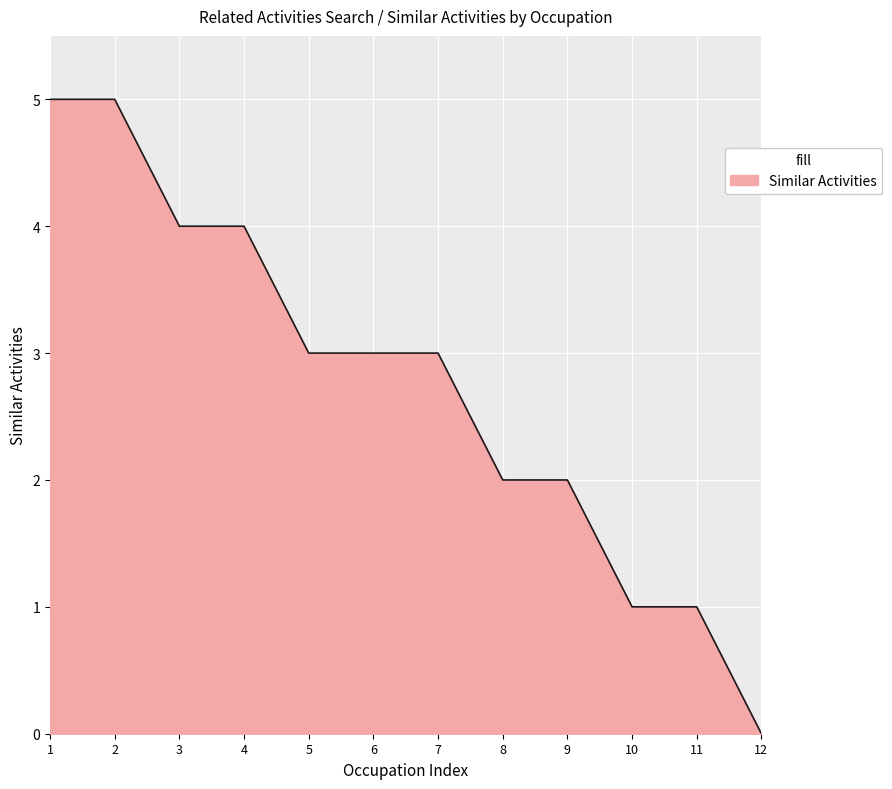

Approximately how many times larger is the value at 6 compared to 8?

1.5